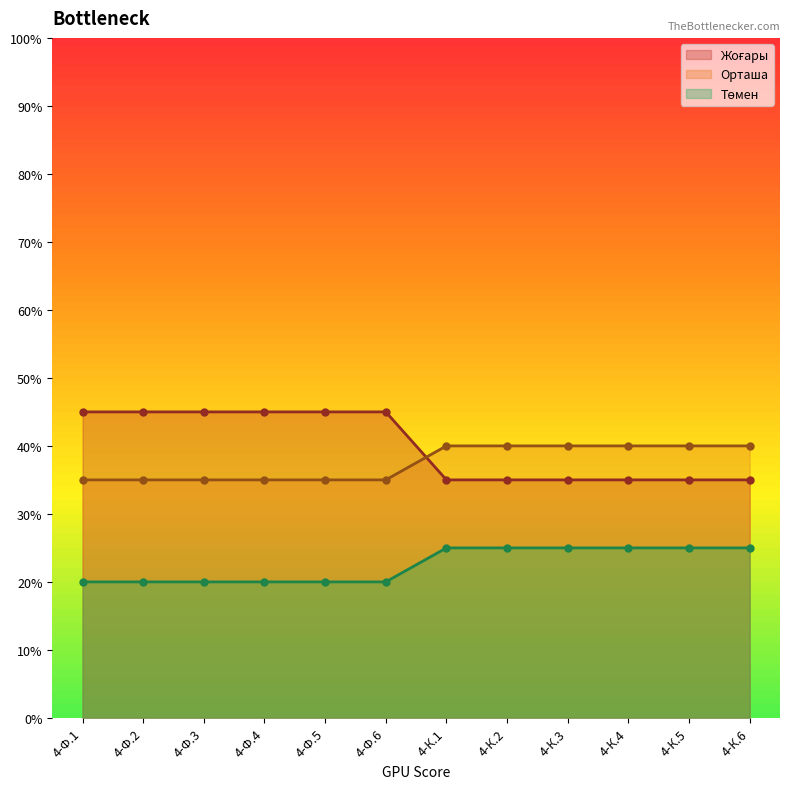

Which category has the lowest value across all series?

4-Ф.1